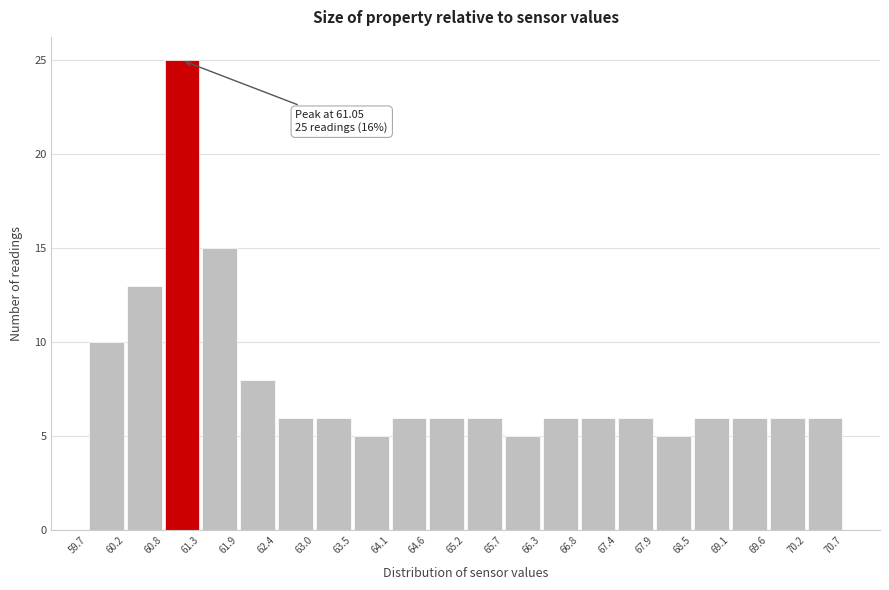

Which range on the x-axis has the tallest bar?

60.8 to 61.3